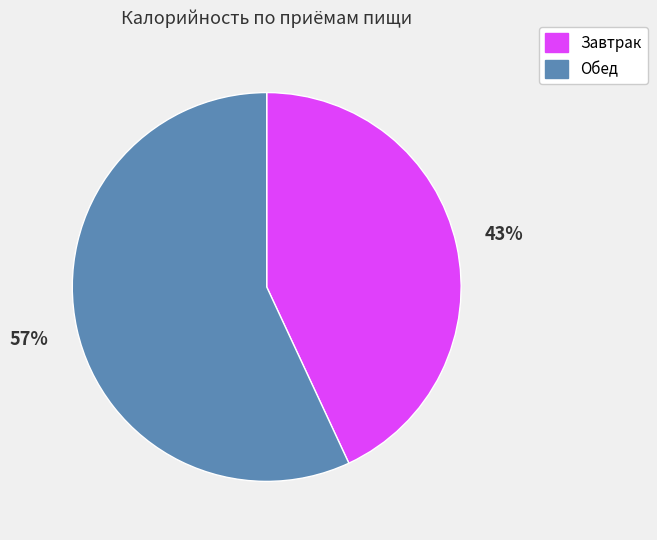

How many slices are in this pie chart?

2